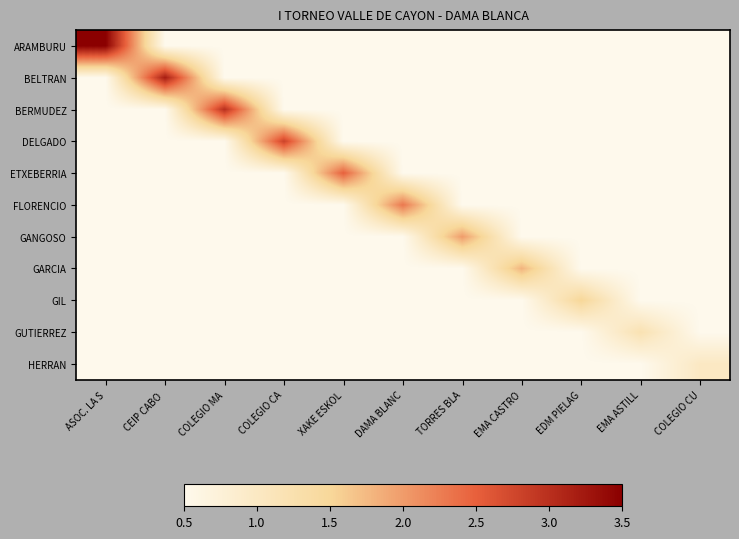

How many data points does each series have?

11